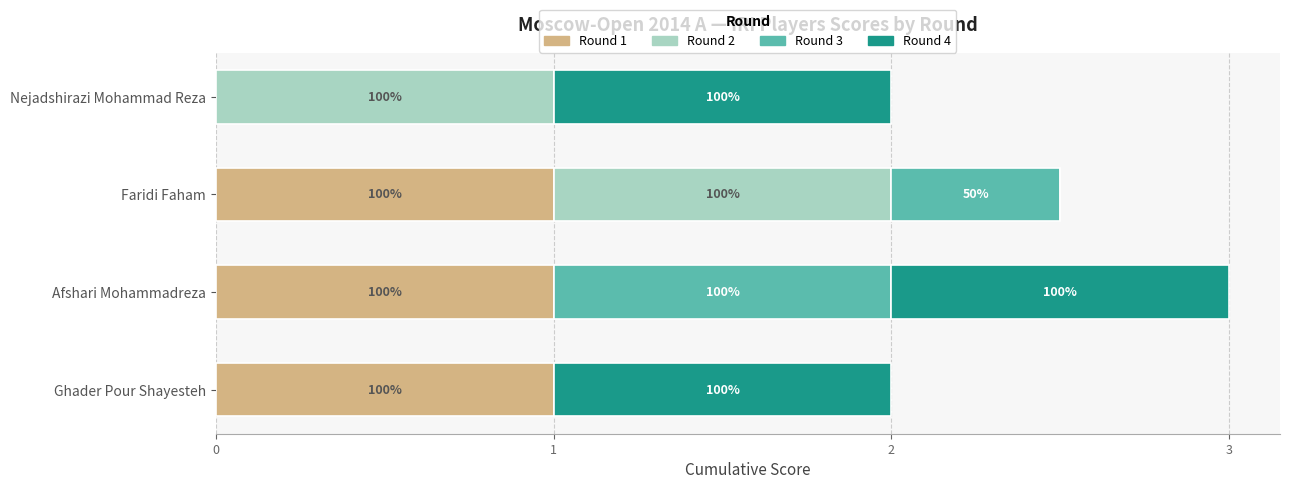

What are all the series names shown in the legend?

Round 1, Round 2, Round 3, Round 4